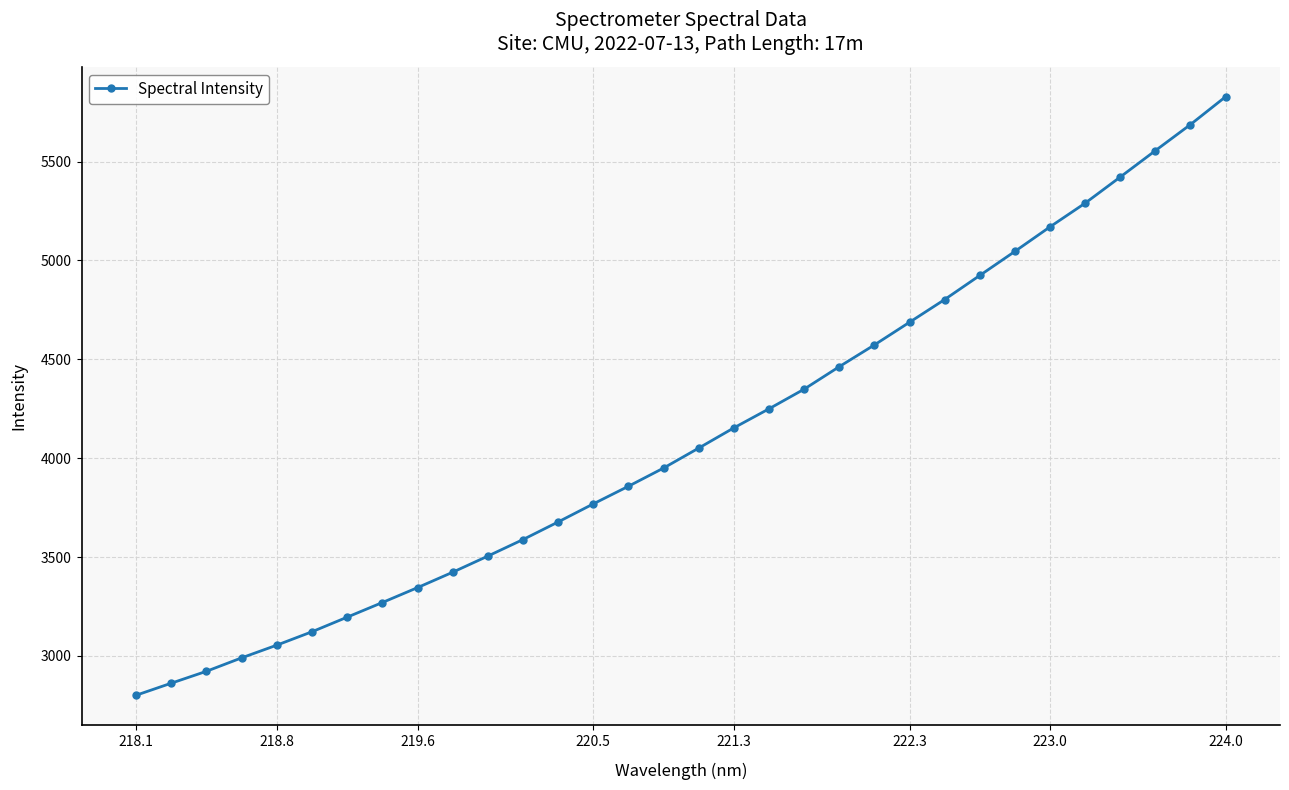

What is the sum of all values?

131586.2